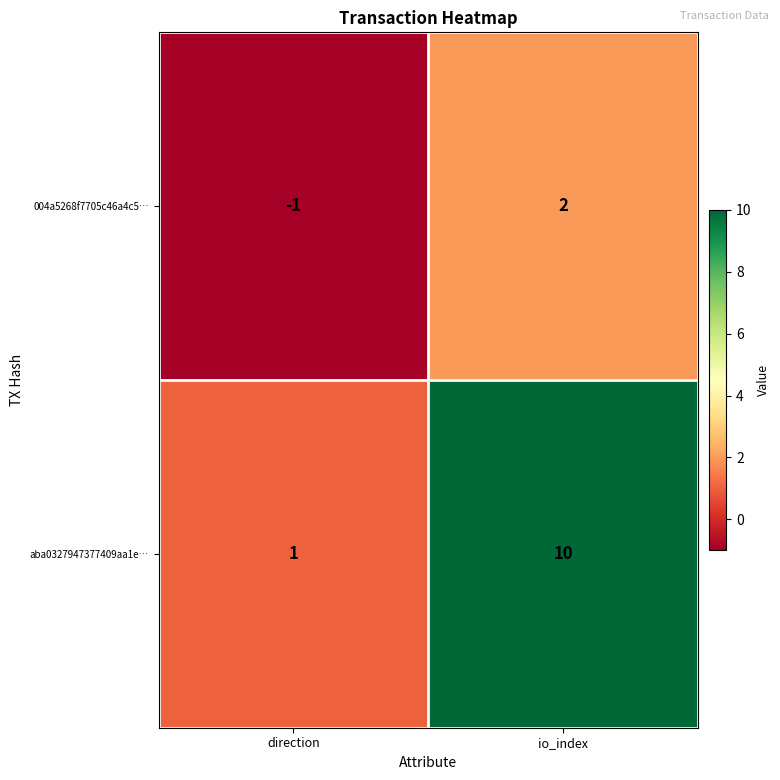

Which series has the widest spread of values?

aba0327947377409aa1e…